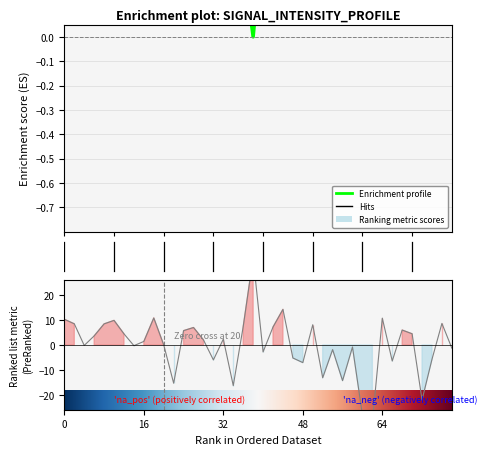

True or false: the data shows 0.8 at 28.

False